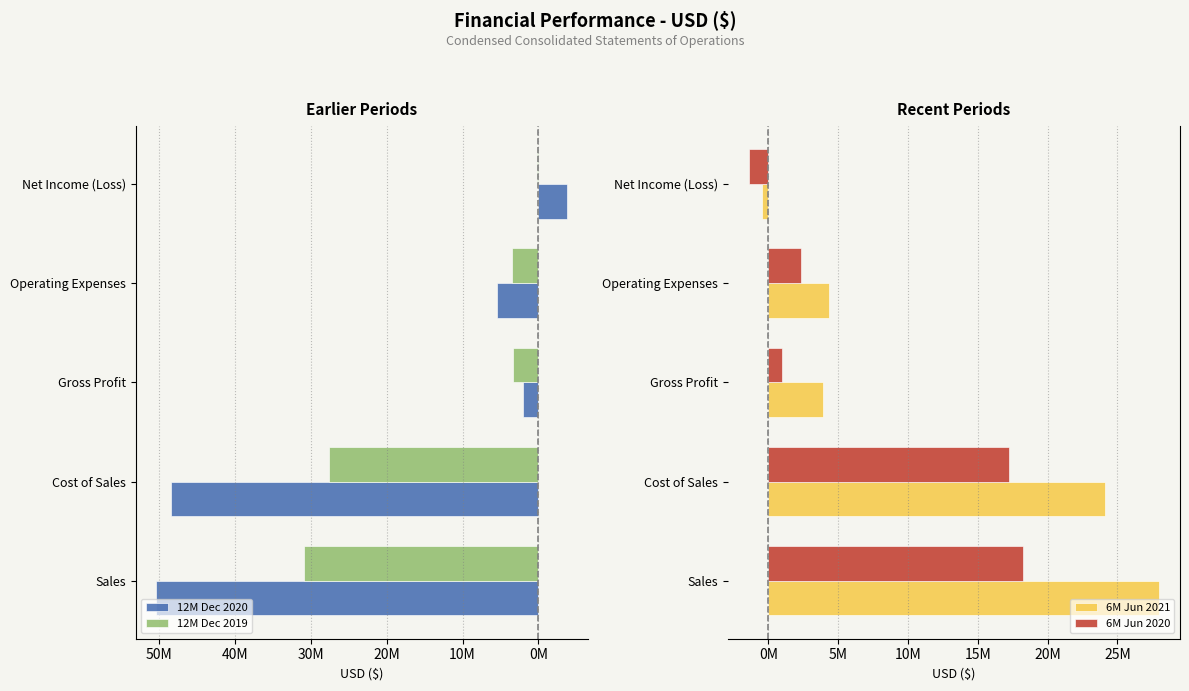

How many distinct data groups are displayed?

4